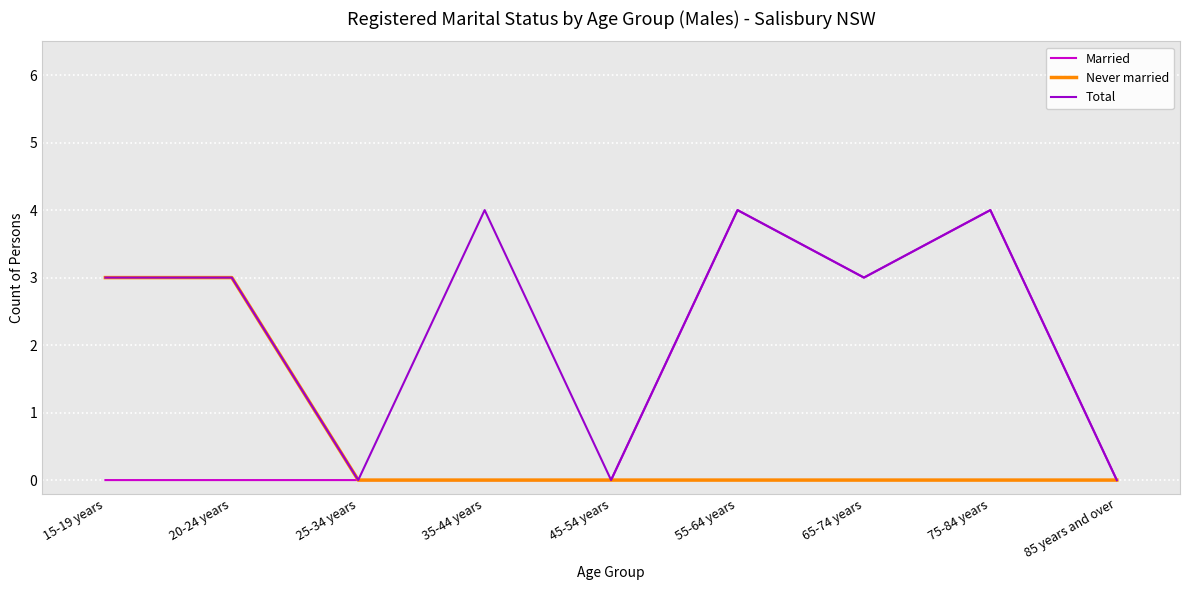

What position from the right is 55-64 years?

4